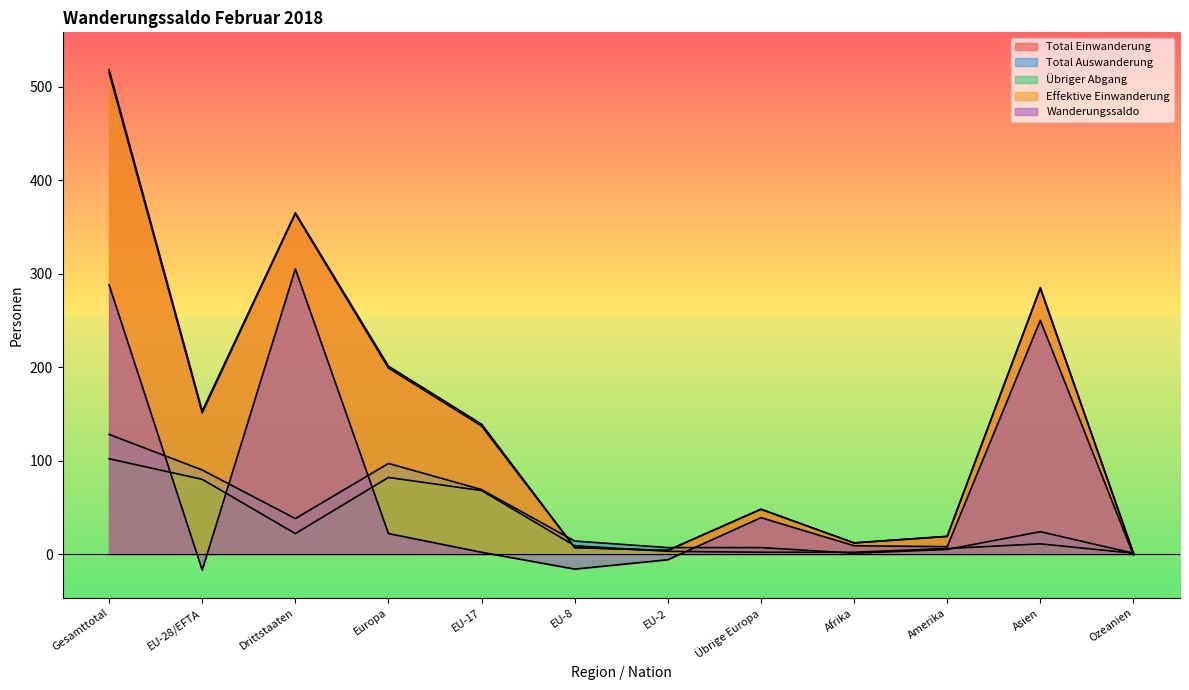

What is the difference between the second highest and second lowest values in the Total Auswanderung series?

96